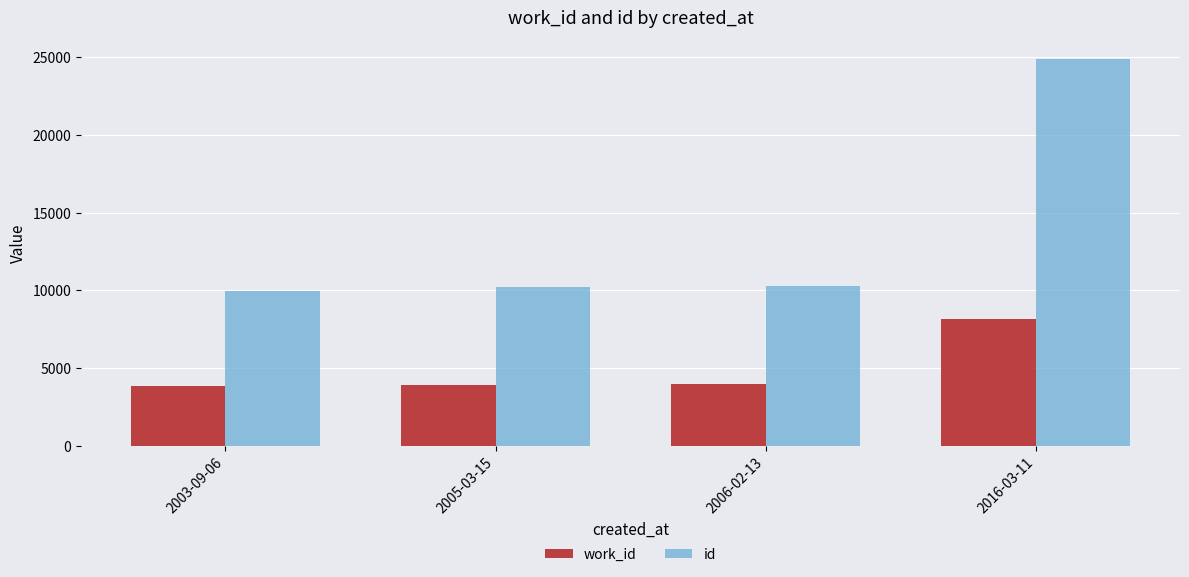

What is the difference between the highest and lowest values at 2003-09-06?

6078